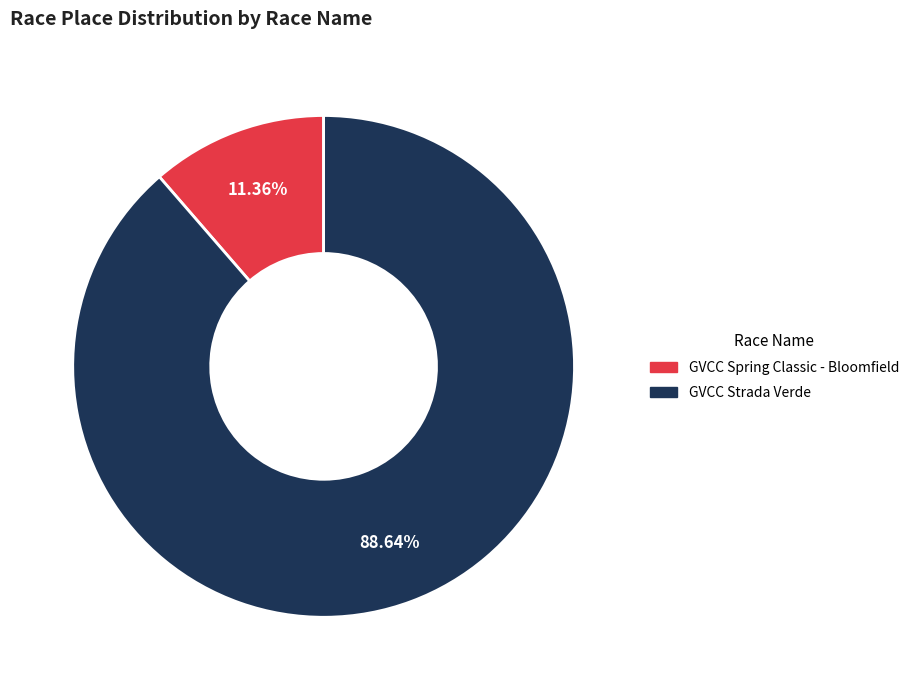

Which category accounts for the majority?

GVCC Strada Verde